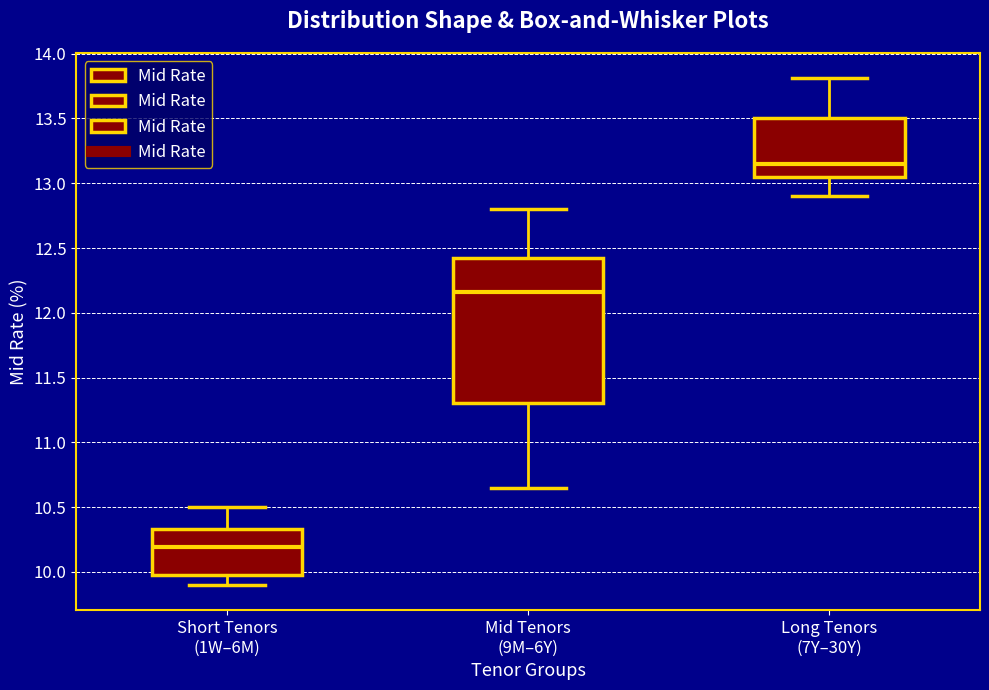

Reading left to right, read every box against the y-axis: the position of its median line, the range the box covers, and the ends of its whiskers. The values are not printed on the chart, so give them approximately, as read against the axis.

Short Tenors (1W–6M): median 10.20, box 10.00 to 10.35, whiskers 9.90 to 10.50
Mid Tenors (9M–6Y): median 12.15, box 11.30 to 12.40, whiskers 10.65 to 12.80
Long Tenors (7Y–30Y): median 13.15, box 13.05 to 13.50, whiskers 12.90 to 13.80